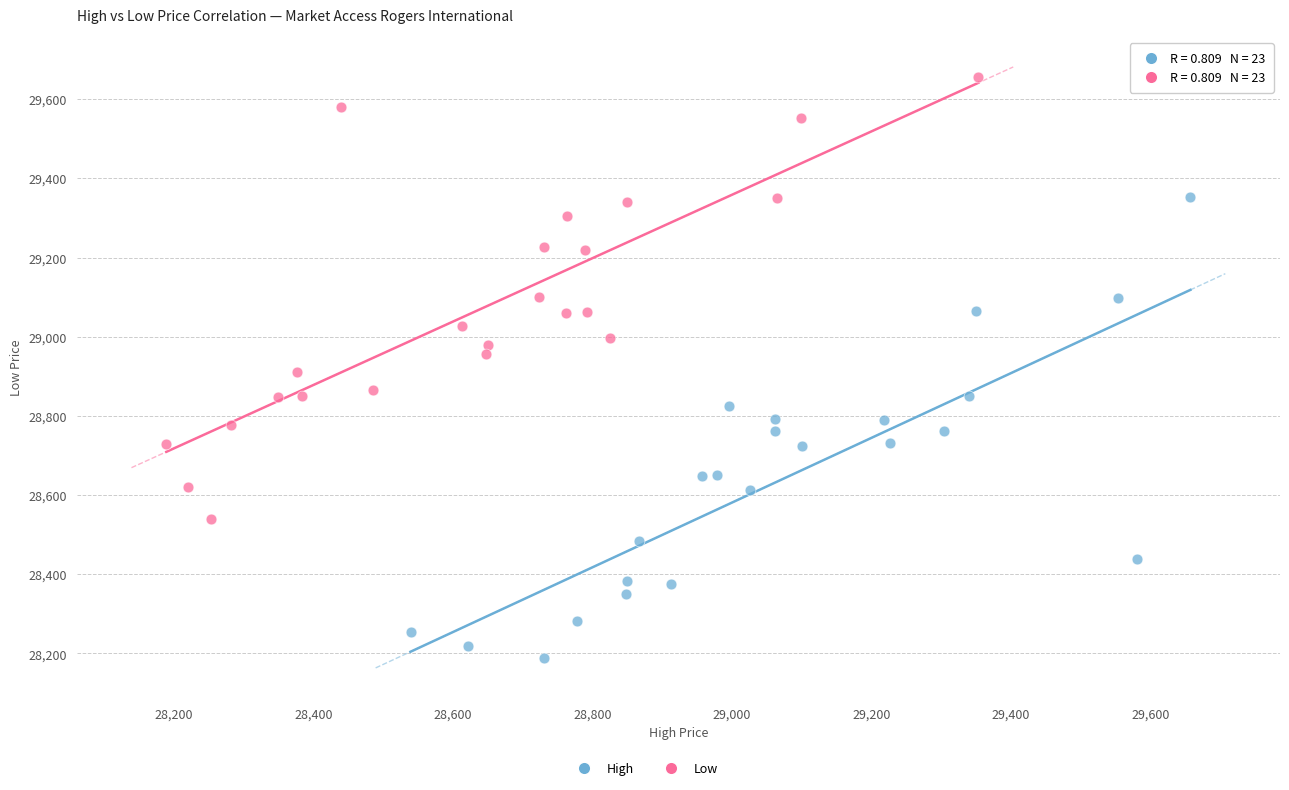

Which series contains the lowest Y value?

High